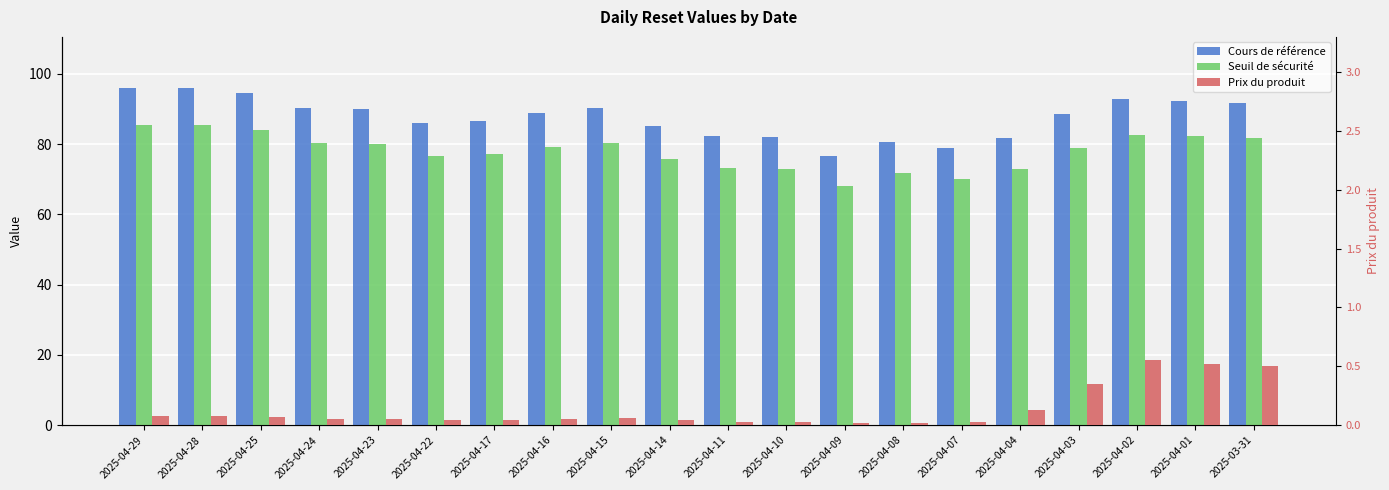

The value of Cours de référence at 2025-04-14 is 50.4. True or false?

False